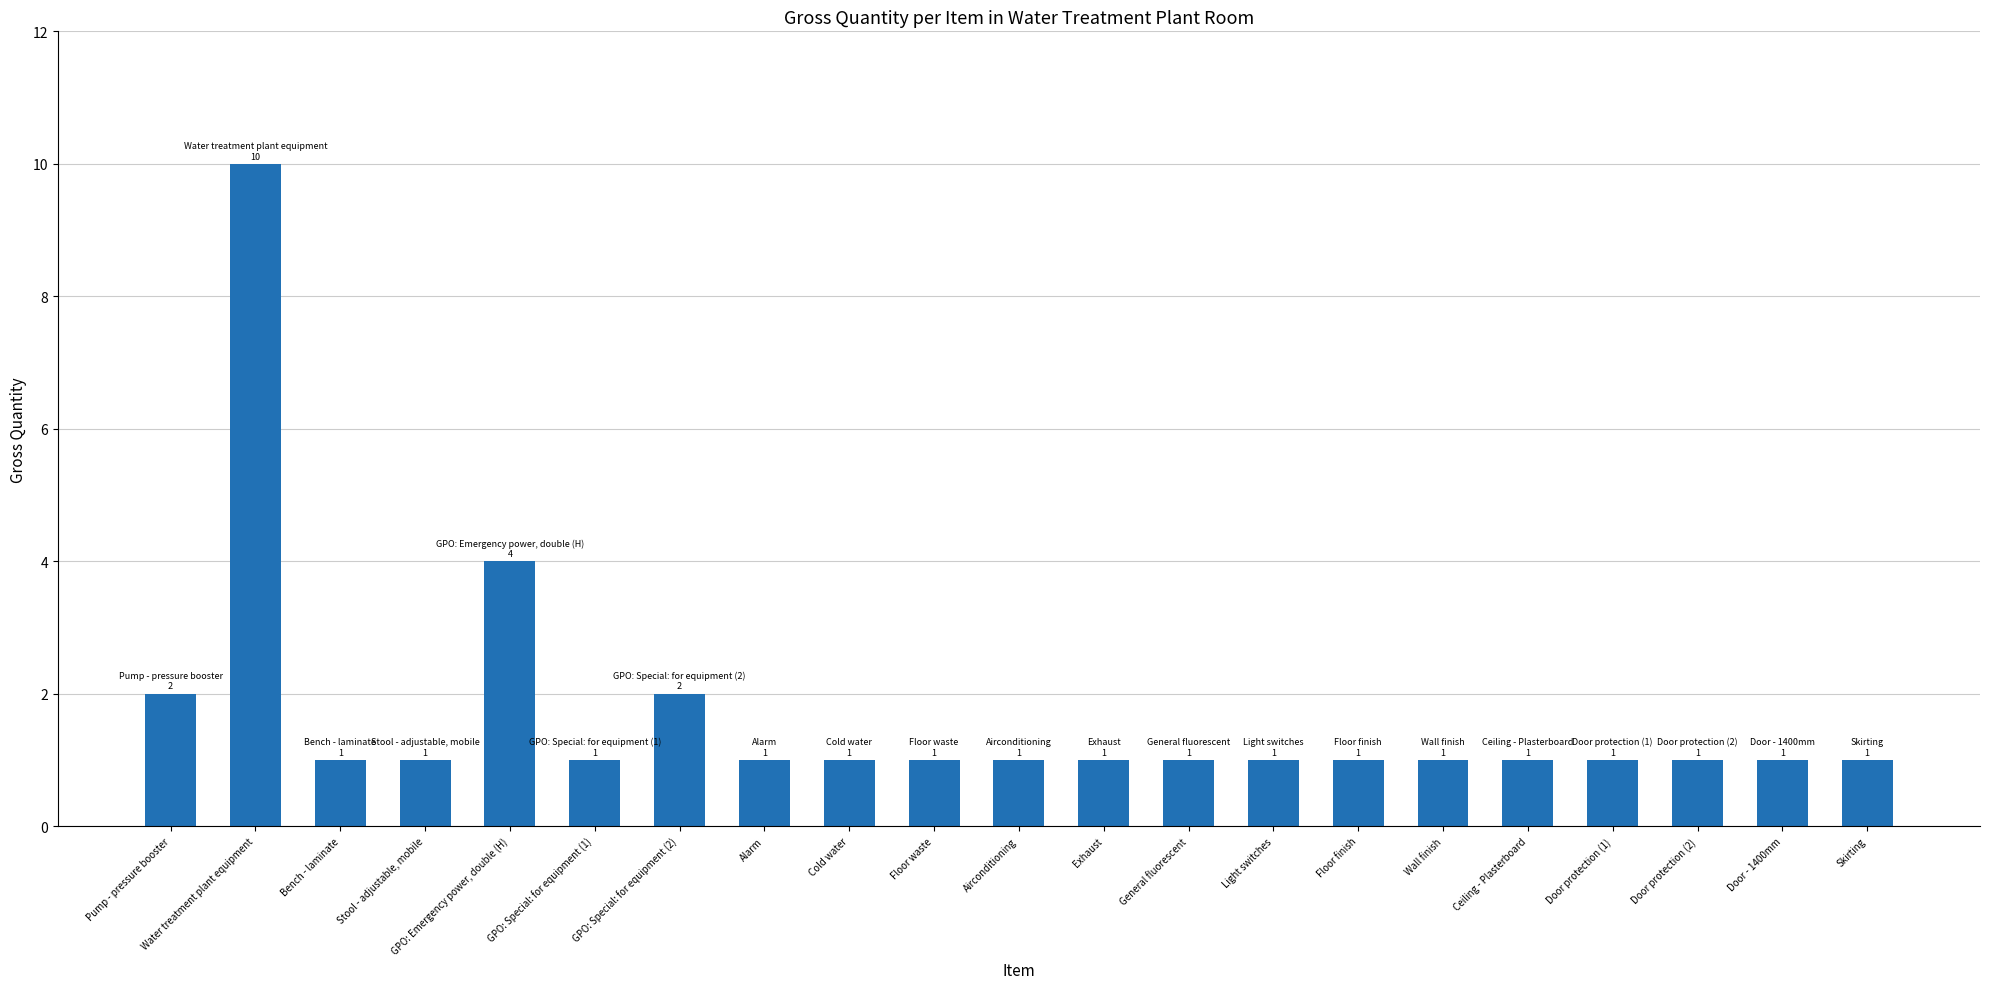

Reading left to right, list all the values displayed in this chart.

2	10	1	1	4	1	2	1	1	1	1	1	1	1	1	1	1	1	1	1	1